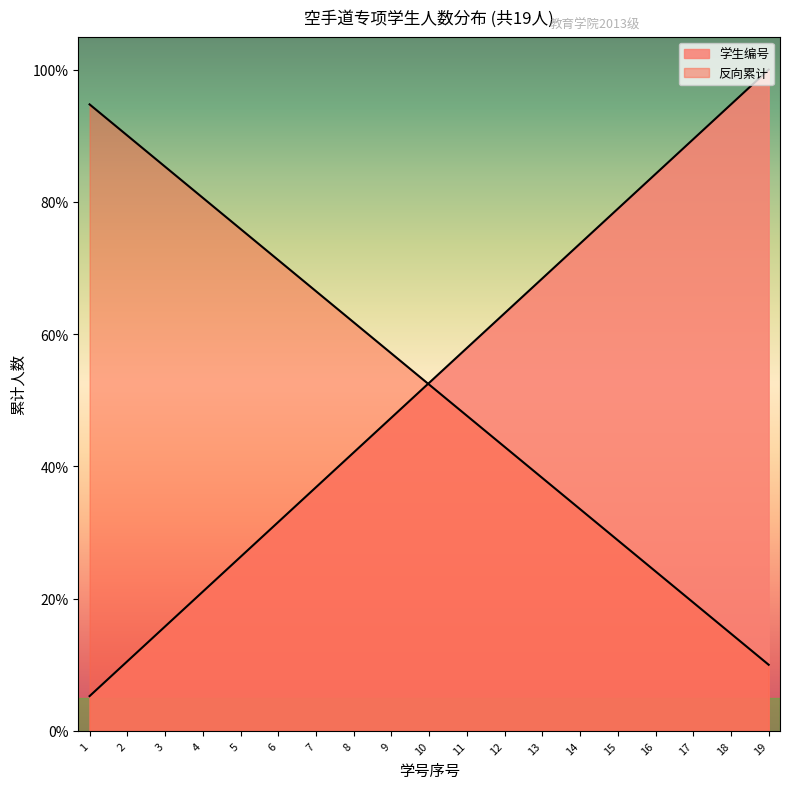

Rank the categories by value from lowest to highest.

1, 2, 3, 4, 5, 6, 7, 8, 9, 10, 11, 12, 13, 14, 15, 16, 17, 18, 19